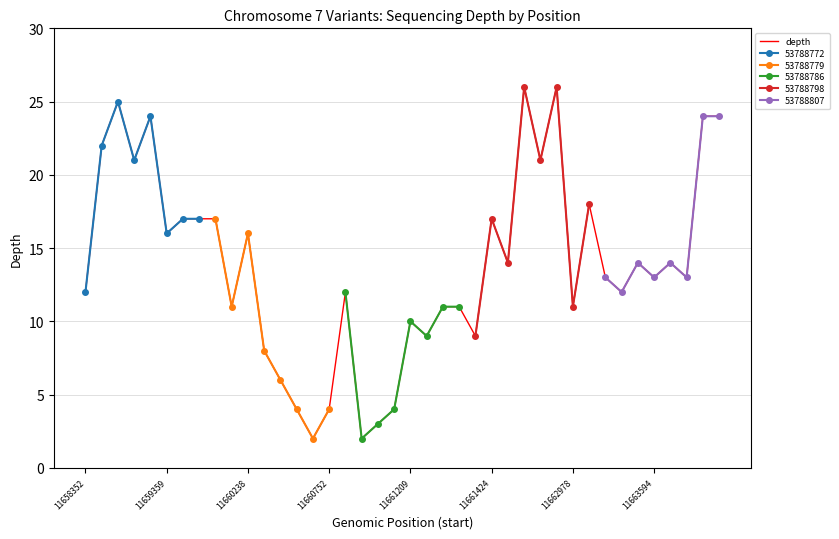

What is the change in value from 24 to 38?

+15